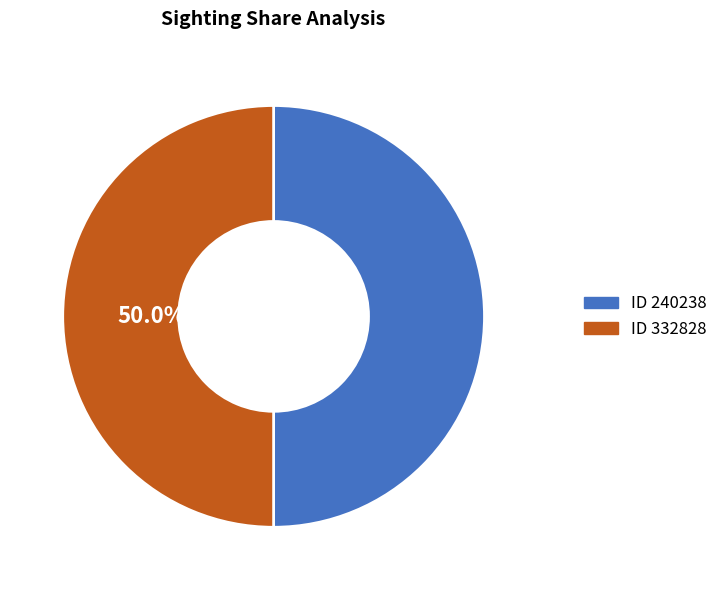

How many slices are in this pie chart?

2